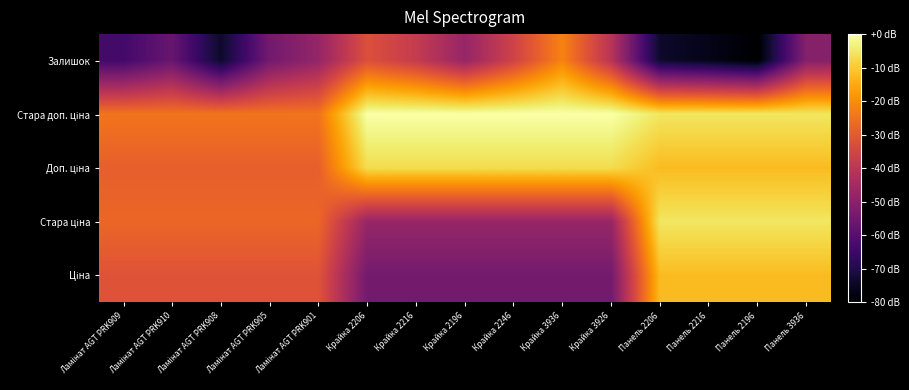

What is the total value across all series at Крайка 2216?

-146.4